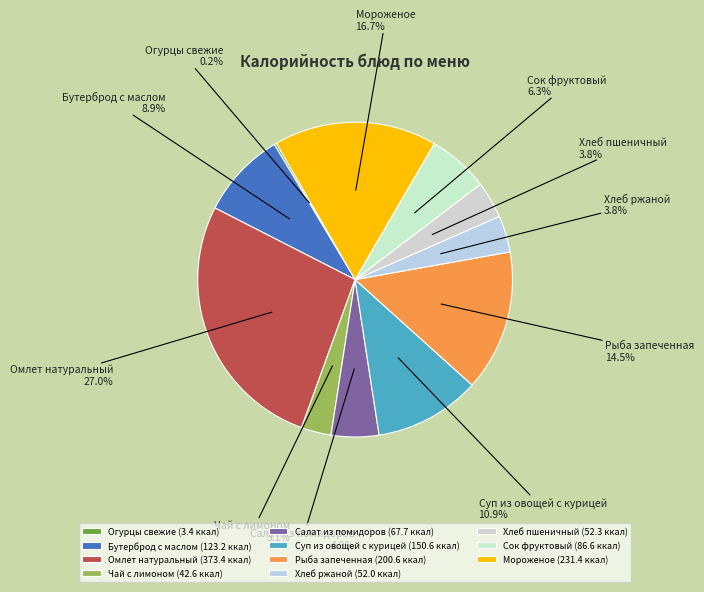

To the nearest percent, what percentage of the pie is Хлеб ржаной?

4%